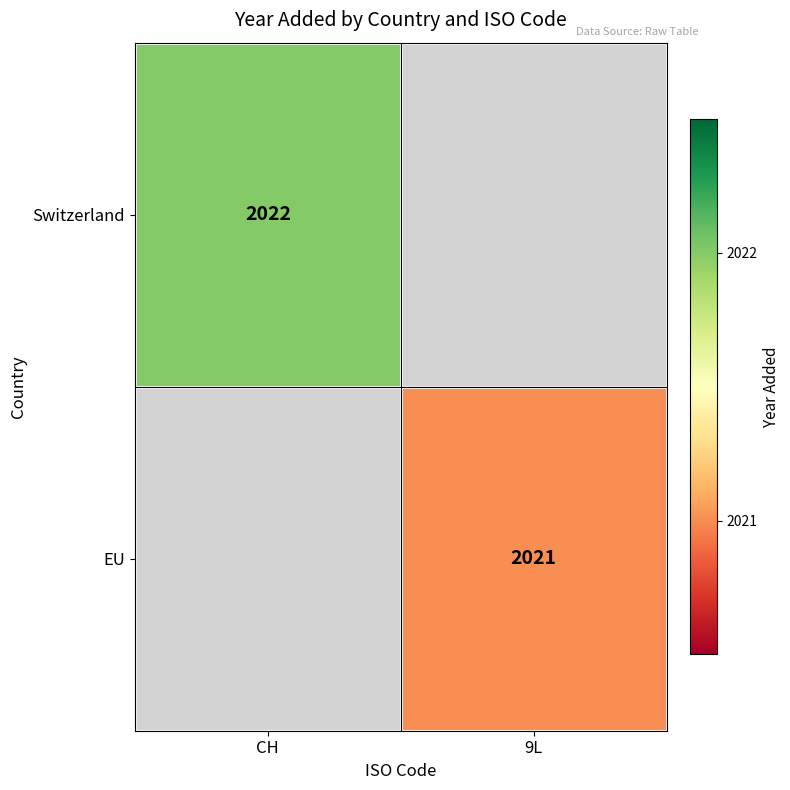

Which category has the highest value across all series?

CH